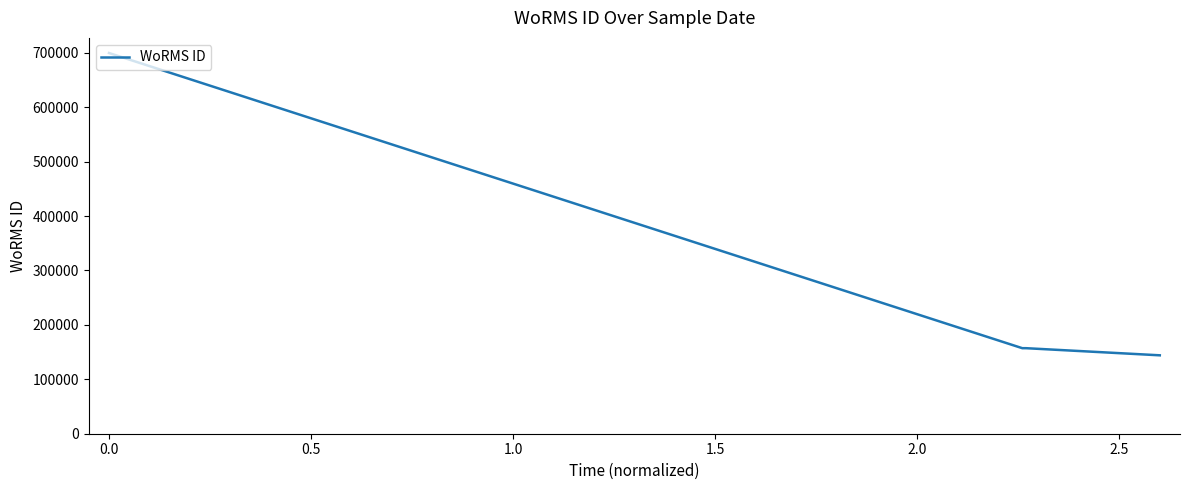

What is the greatest value displayed?

699648